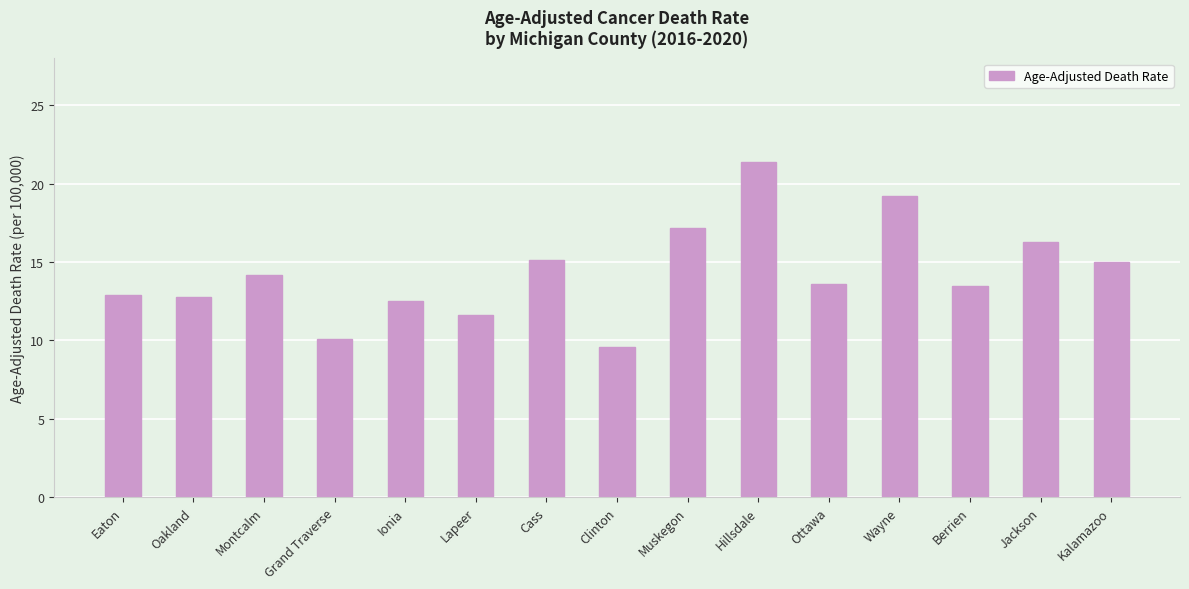

What value does the data have at Lapeer?

11.6